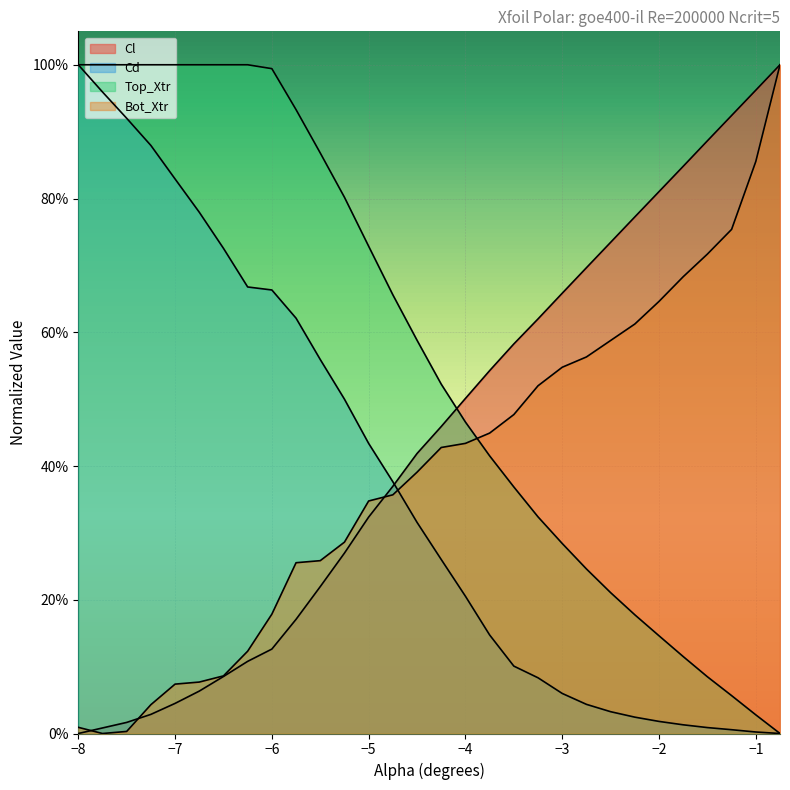

What is the value of the Cl point at the 24th from the left?

0.8